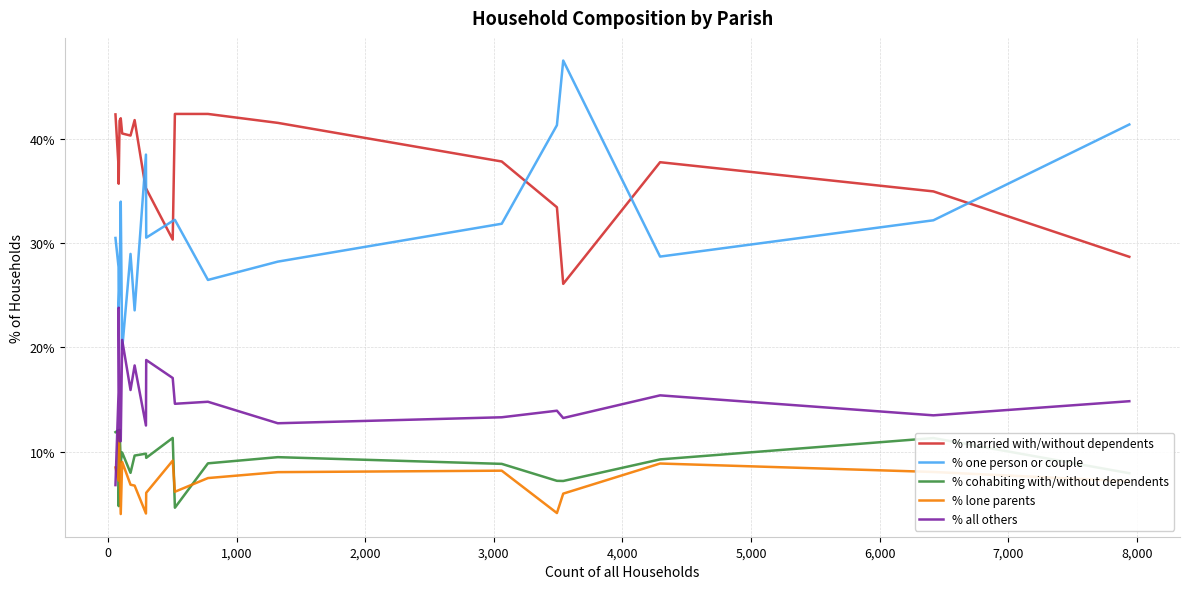

Which series has the largest total across all categories?

% married with/without dependents